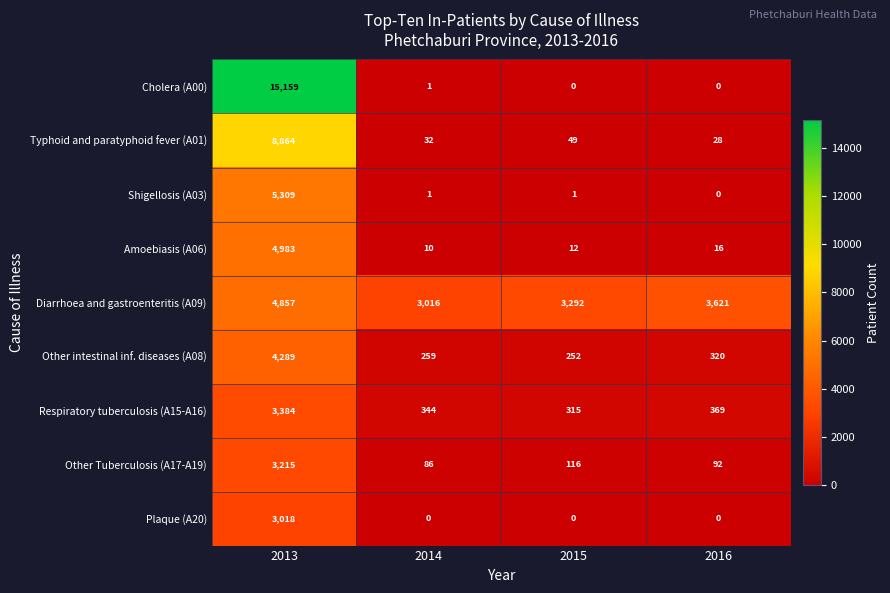

At which label does Amoebiasis (A06) first exceed 16?

2013